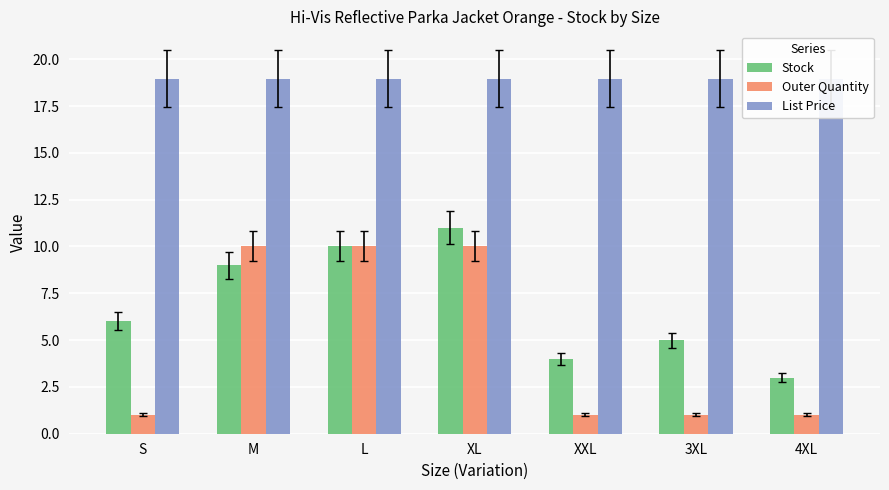

What is the sum of all List Price values?

132.7